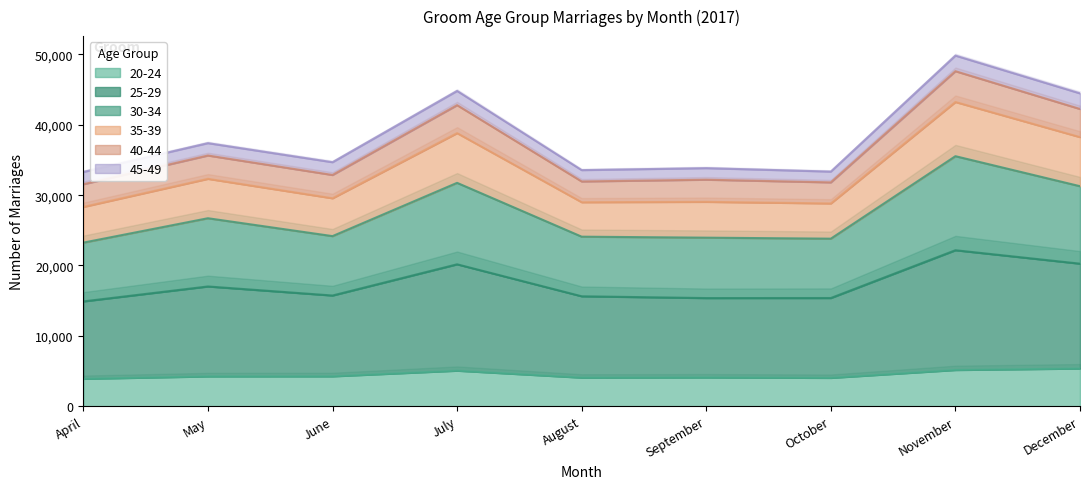

The 20-24 series shows 1779 at September. True or false?

False